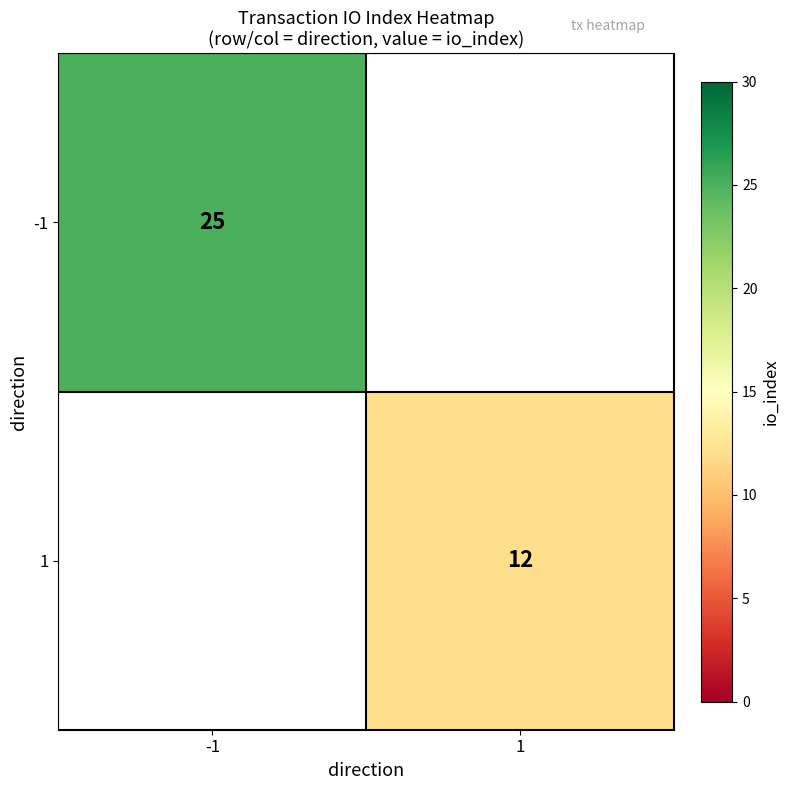

The value of -1 at -1 is 44. True or false?

False